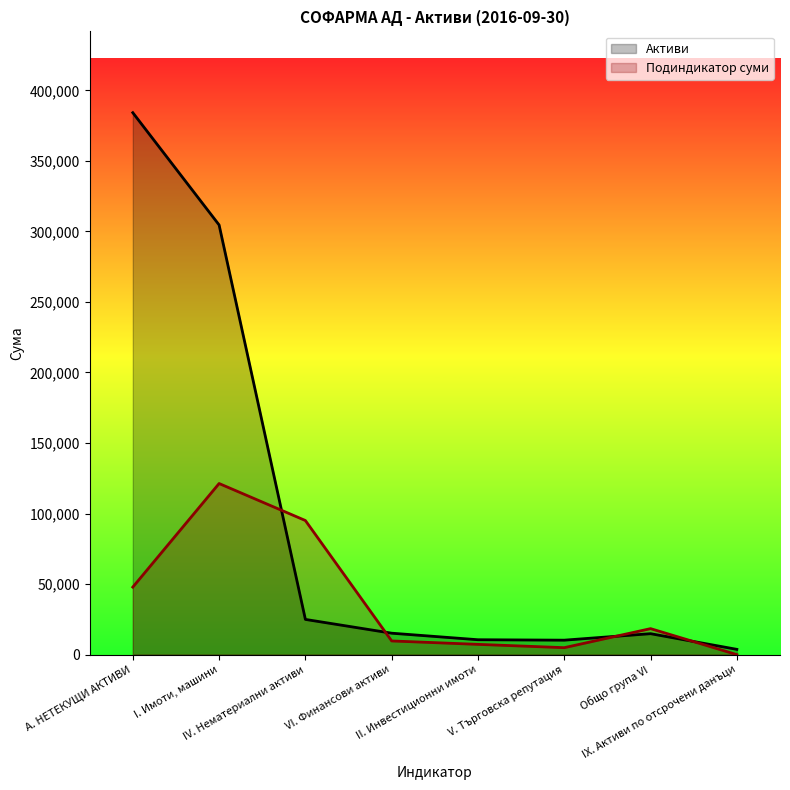

Which category has the highest value across all series?

А. НЕТЕКУЩИ АКТИВИ